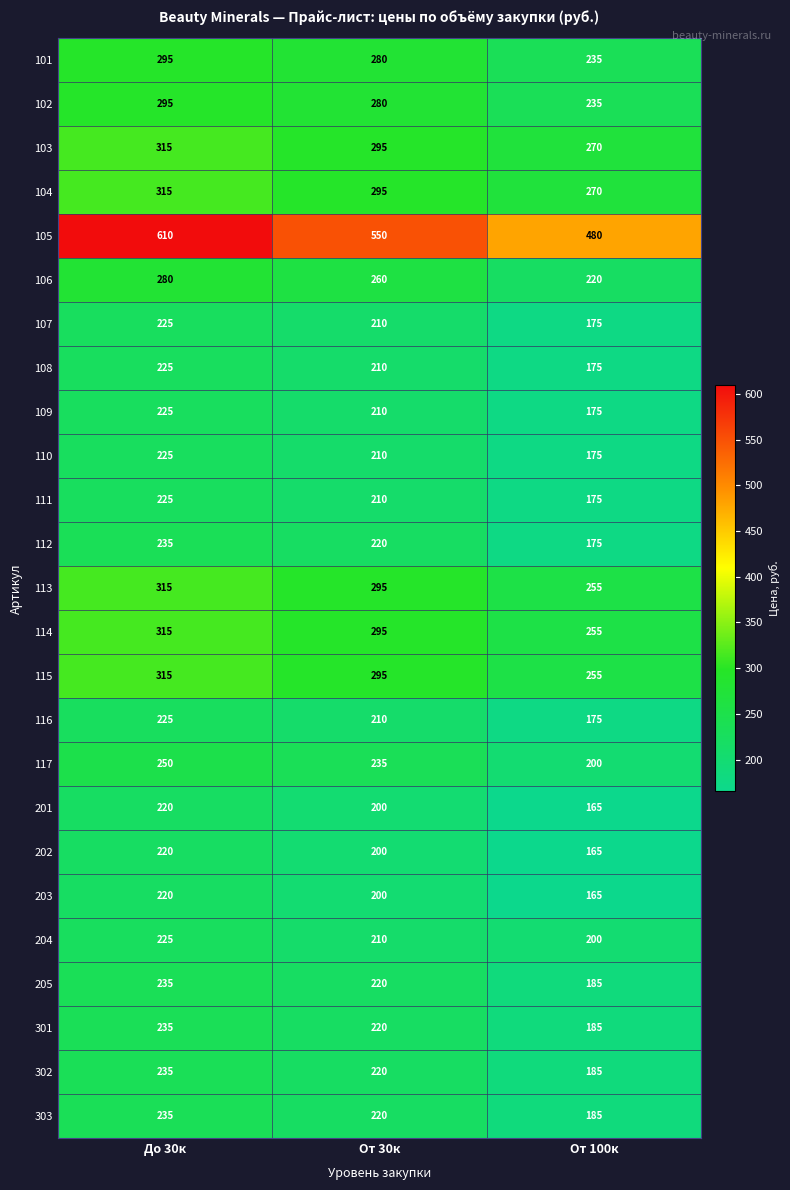

Read the 107 value at От 30к, to the nearest 10.

210